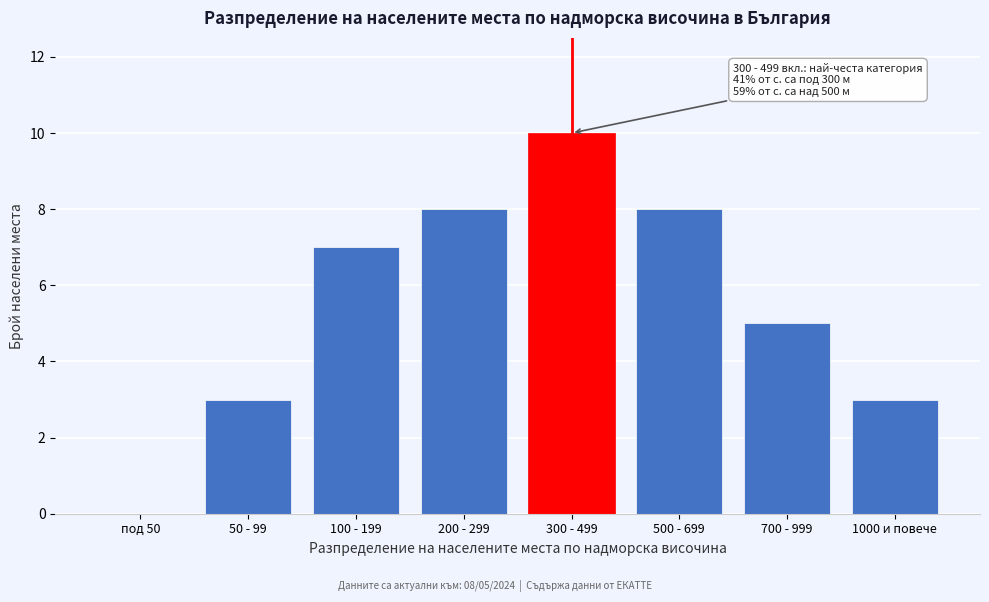

Reading right to left, list all the values displayed in this chart.

1000 и повече=3	700 - 999=5	500 - 699=8	300 - 499=10	200 - 299=8	100 - 199=7	50 - 99=3	под 50=0